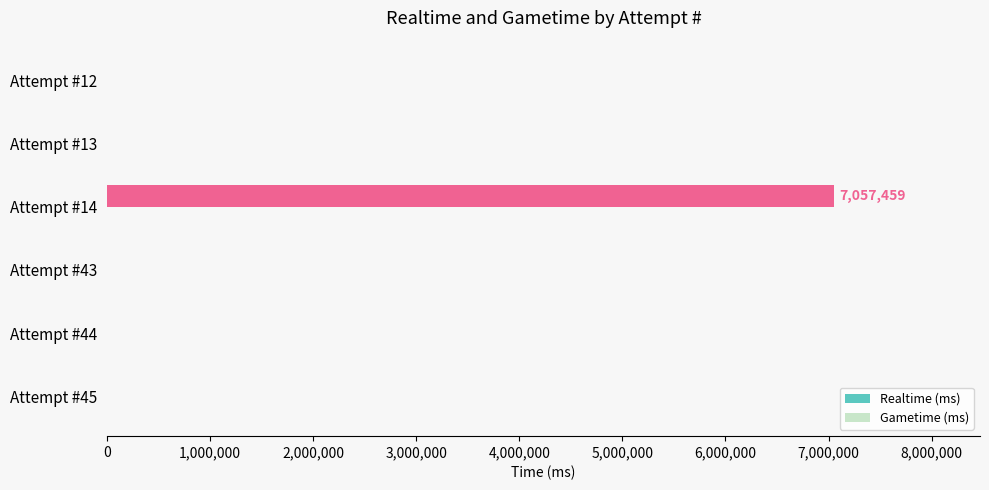

Which has a higher value, Attempt #14 or Attempt #45?

Attempt #14